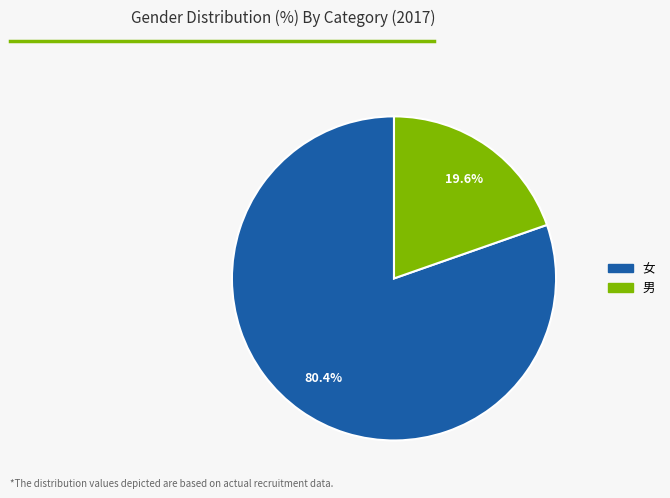

Is there a majority slice in this chart?

Yes